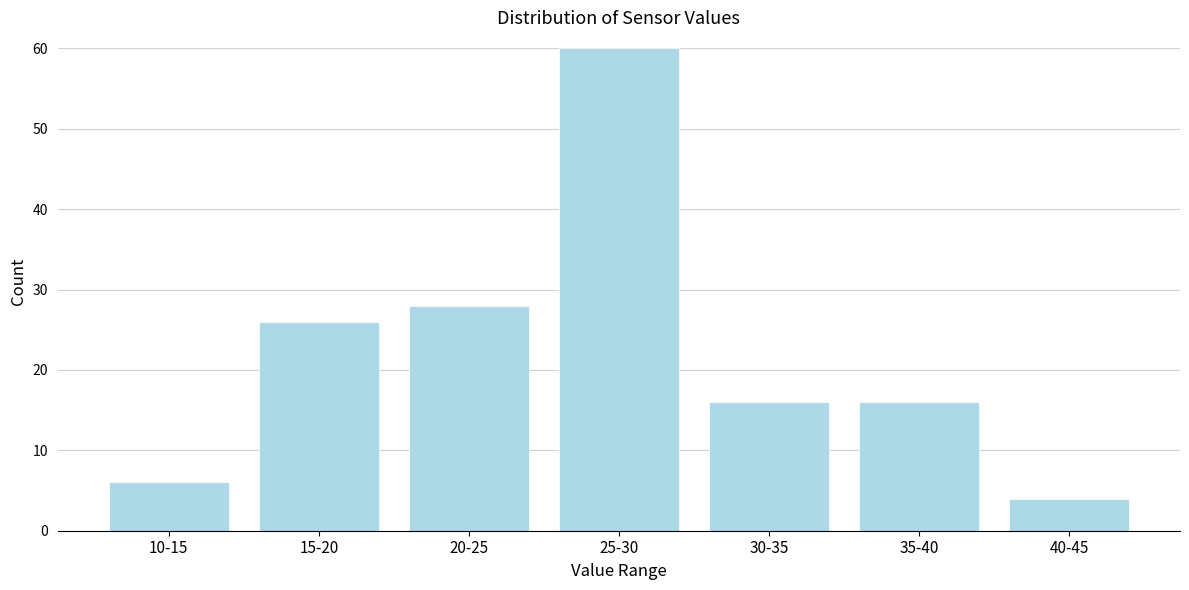

Reading left to right, what are all the values shown in this chart?

6	26	28	60	16	16	4